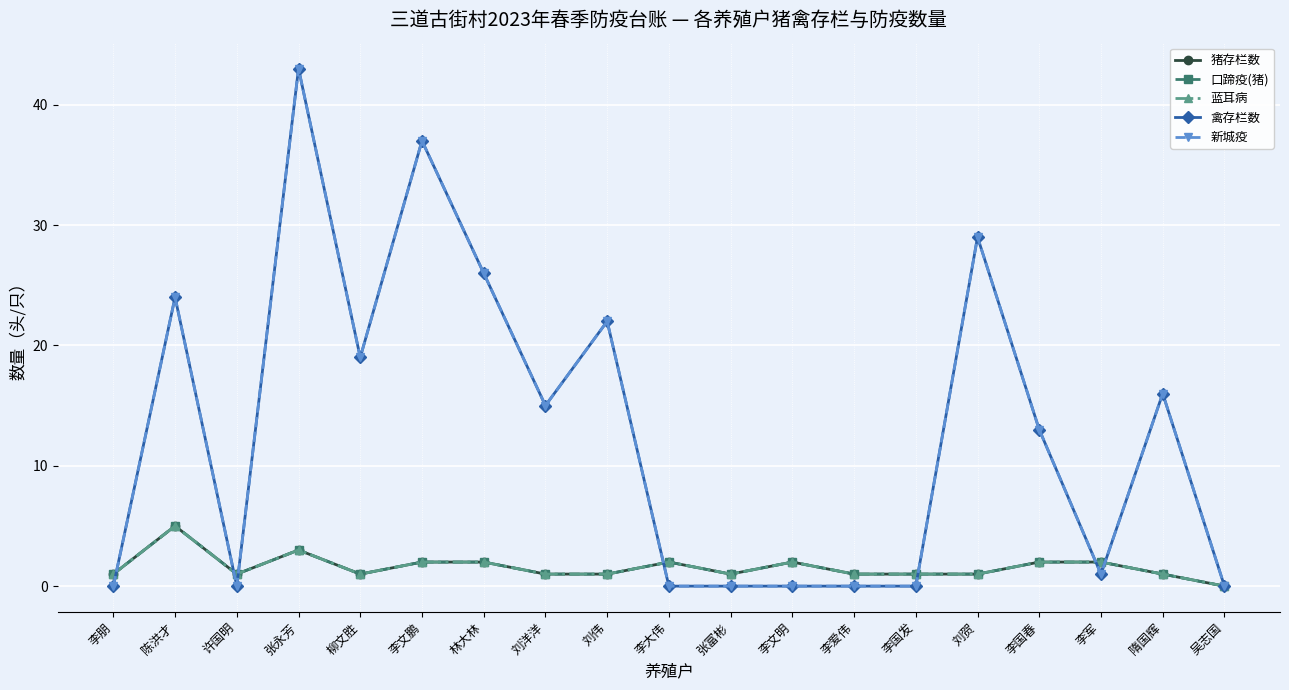

What is the value of the 猪存栏数 point at the 10th from the left?

2